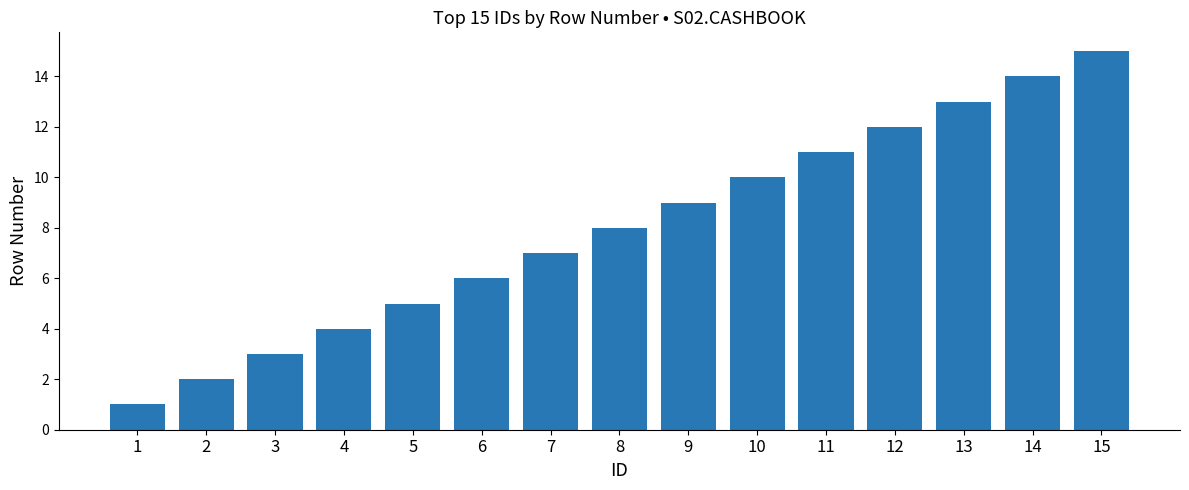

What is the difference between the values at 5 and 9?

4